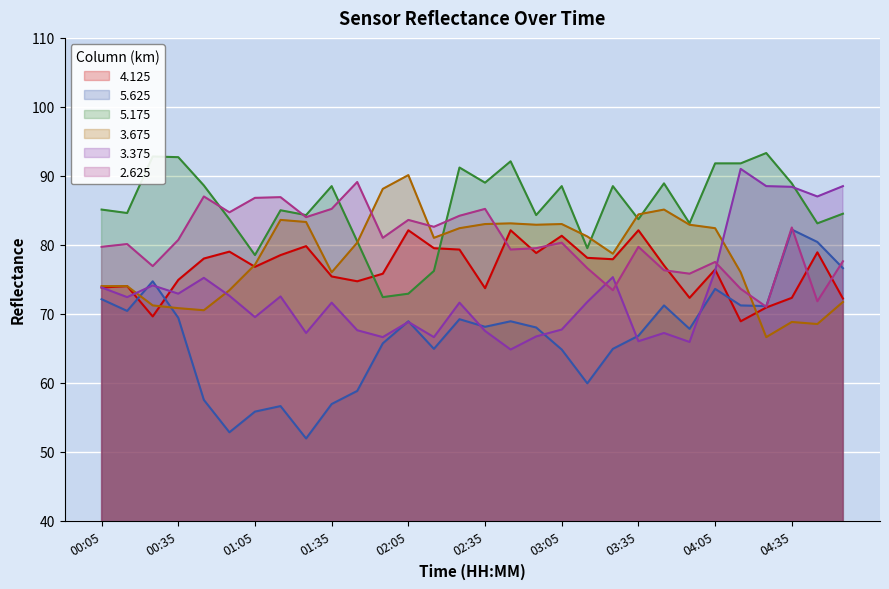

What is the difference between the second highest and second lowest values in the 3.675 series?

19.6